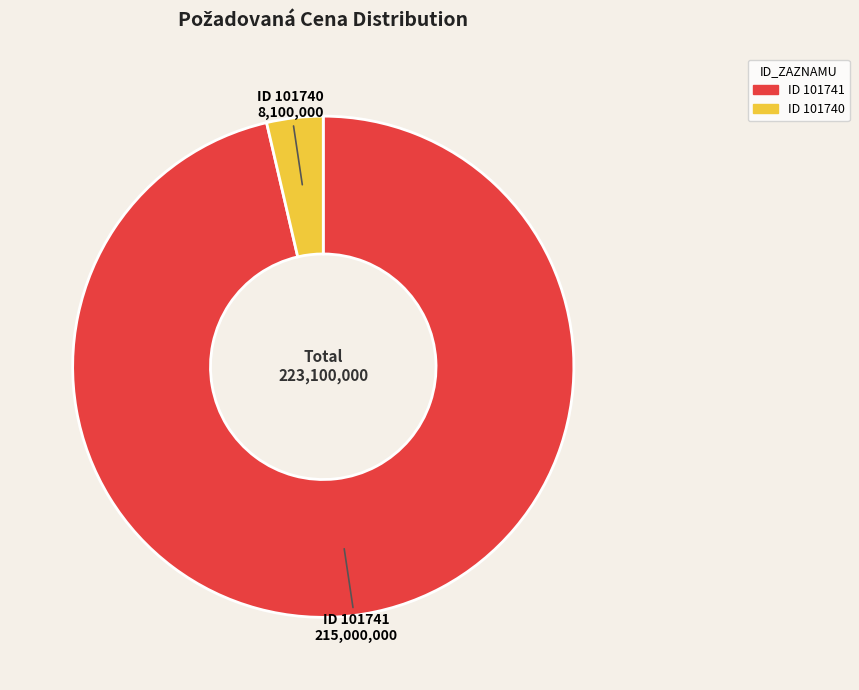

Which slice represents more than half of the pie?

ID 101741